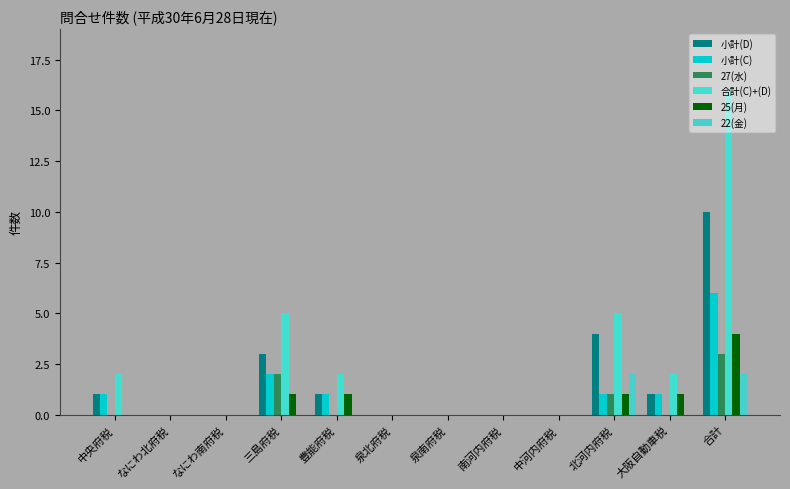

What is the sum of all 25(月) values?

8